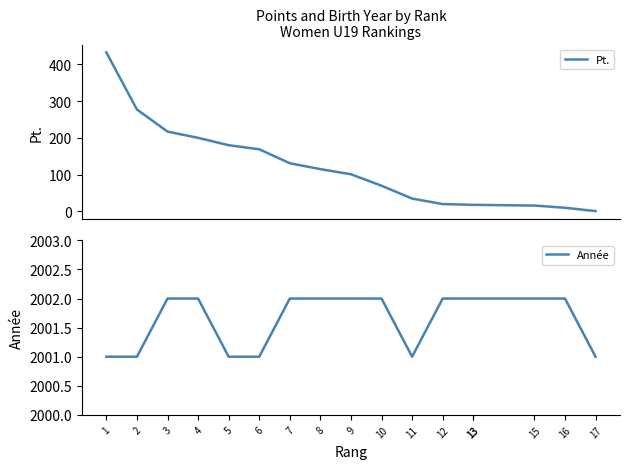

True or false: Année has a value of 2812 at 3.

False